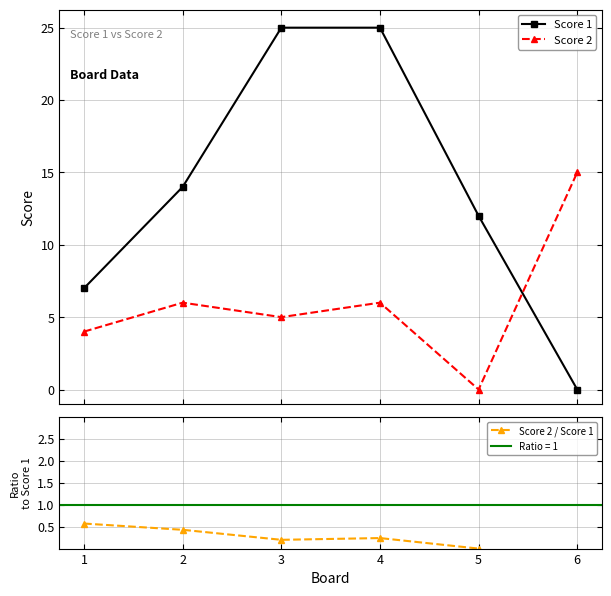

What is the maximum value for Score 2?

15